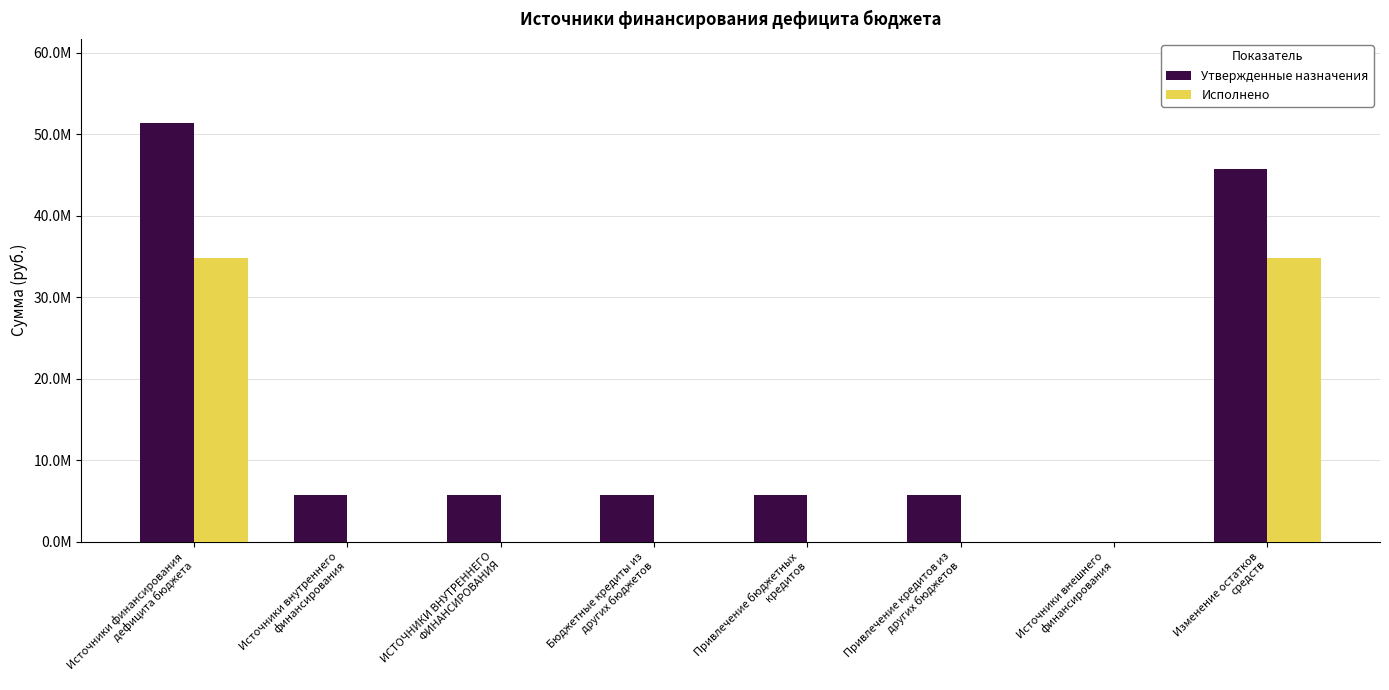

What are all the series names shown in the legend?

Утвержденные назначения, Исполнено